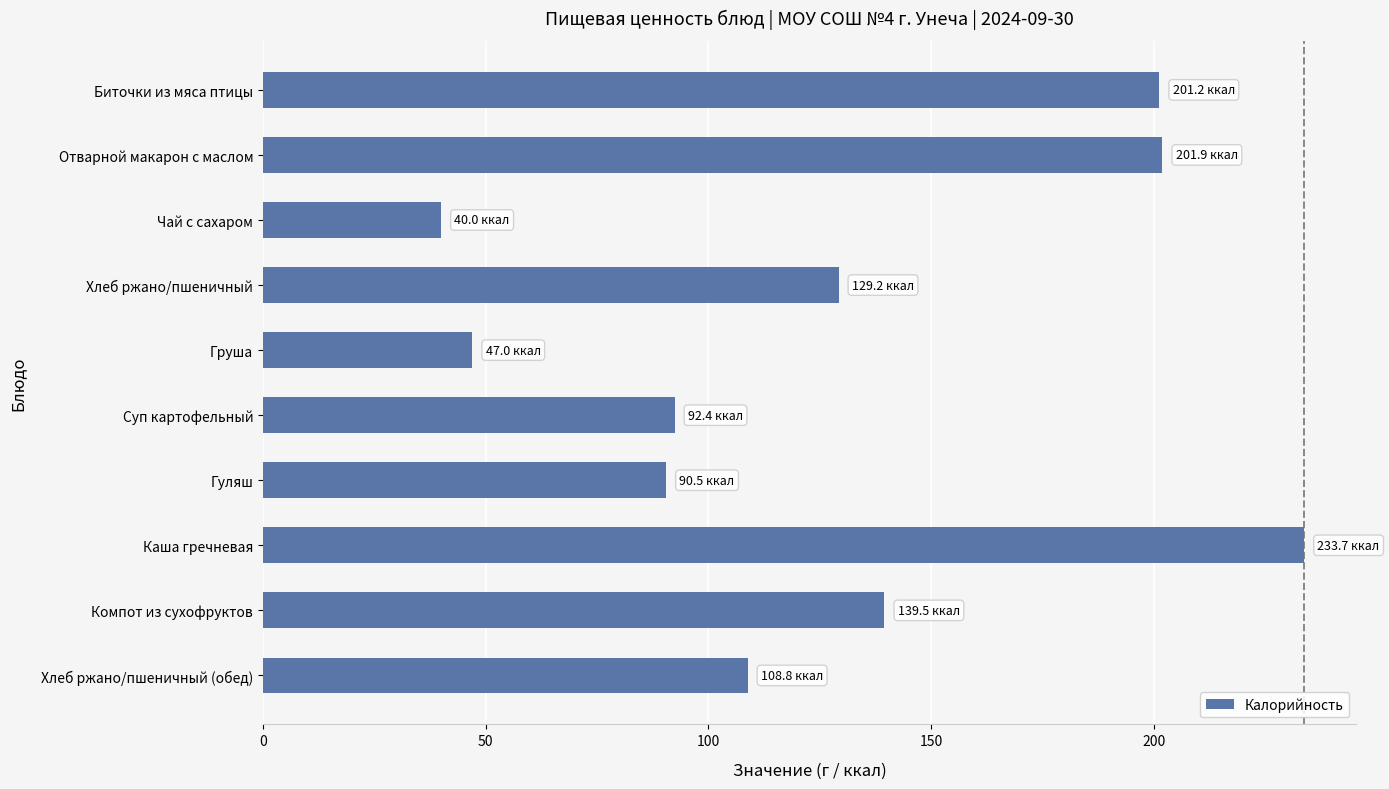

Between Груша and Чай с сахаром, which is larger?

Груша